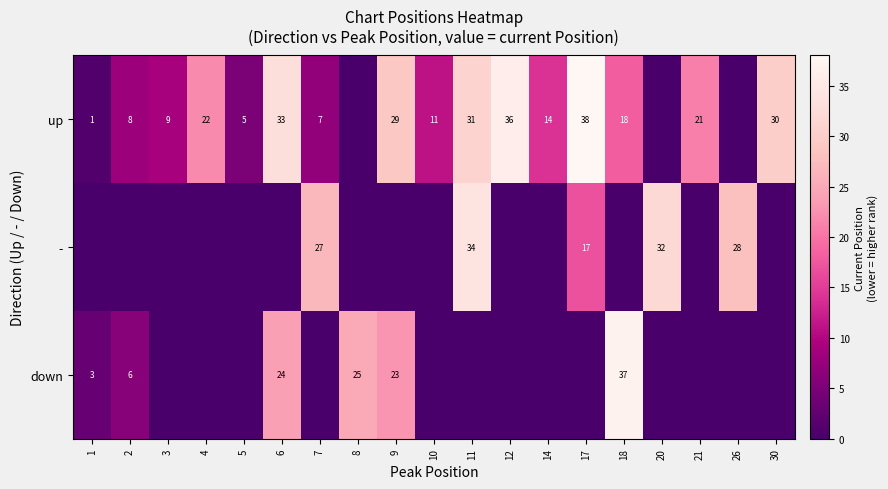

The up series shows 6 at 2. True or false?

False